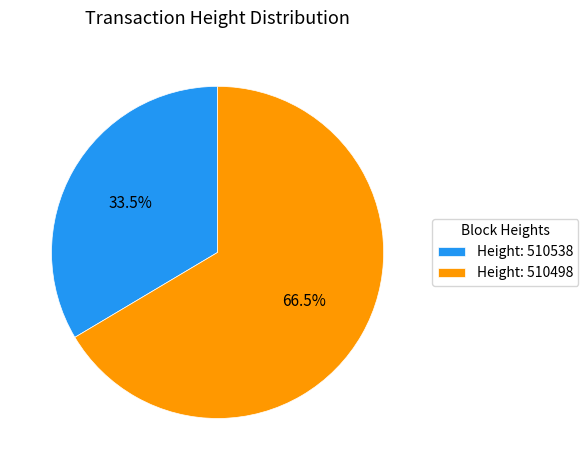

Which slice is the largest?

Height: 510498